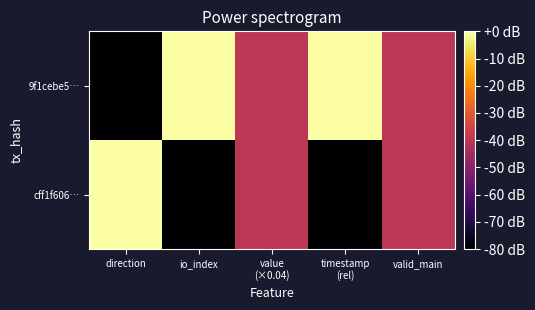

List the series in order of their overall mean, lowest first.

cff1f606…, 9f1cebe5…